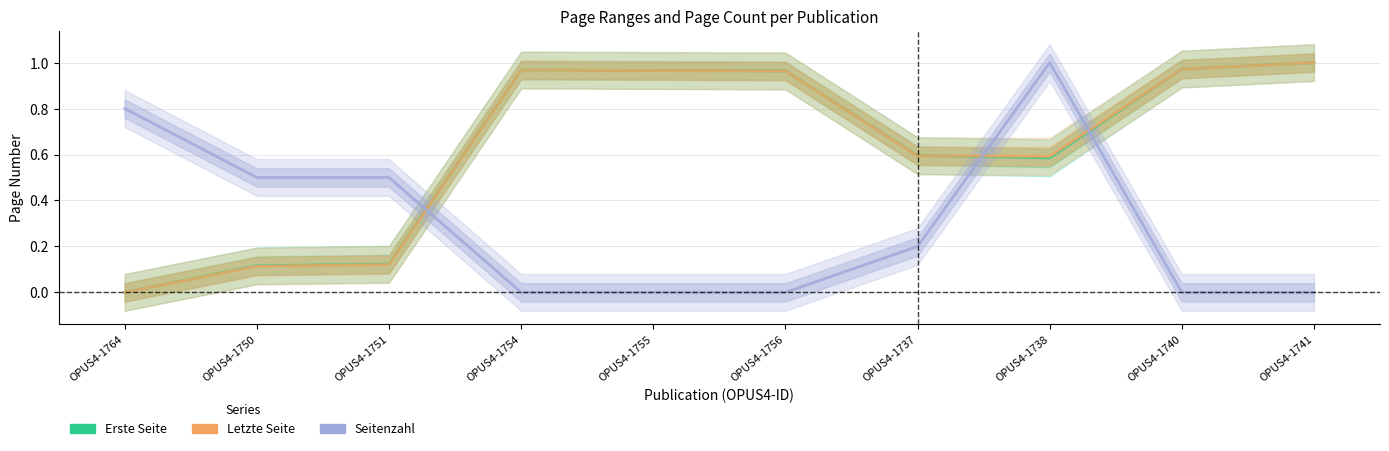

At which label does Seitenzahl reach its minimum?

OPUS4-1754